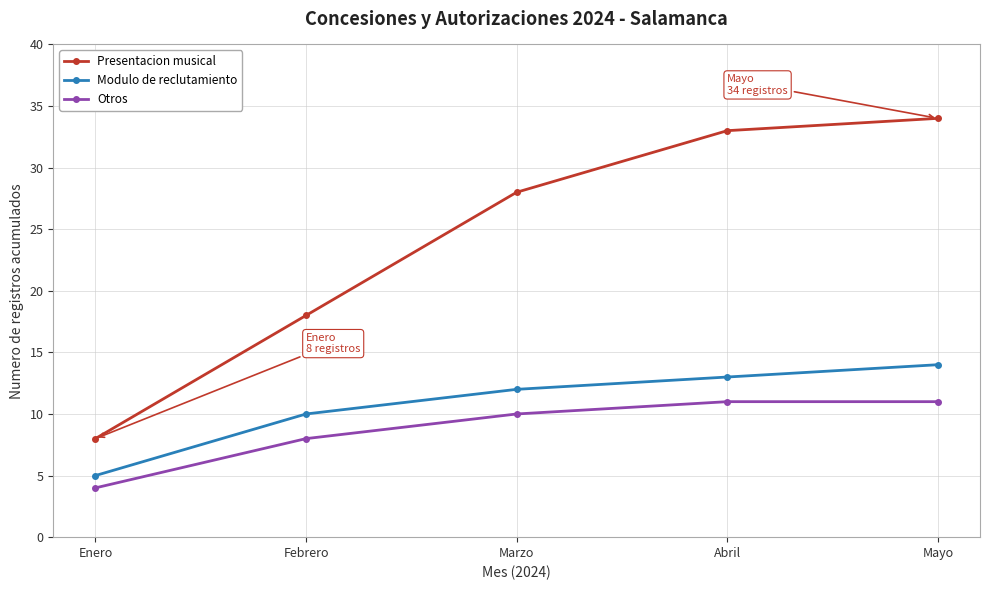

True or false: Presentacion musical and Otros intersect in this chart.

False